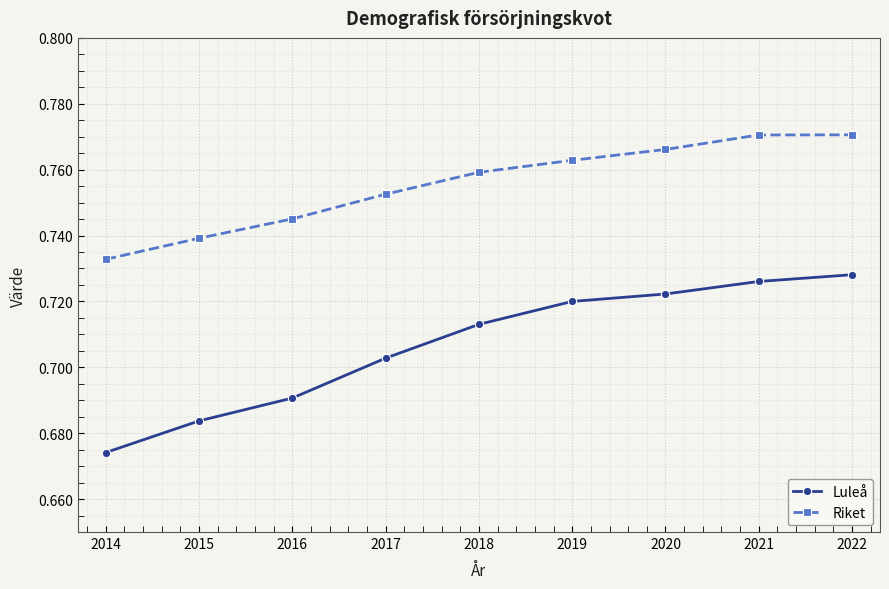

Which series has the largest total across all categories?

Riket